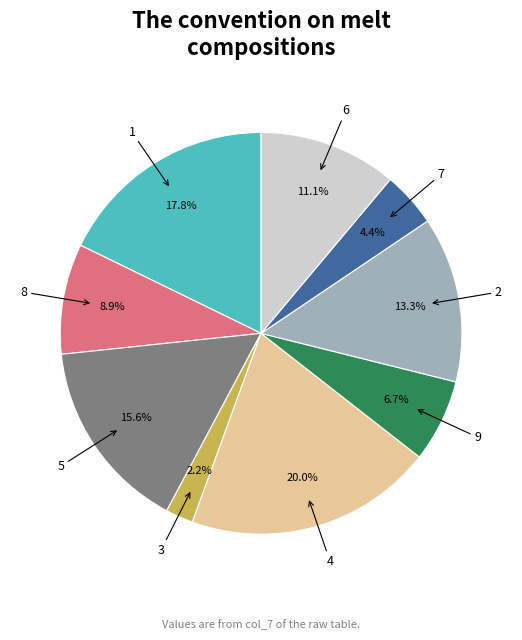

Between 2 and 9, which is larger?

2